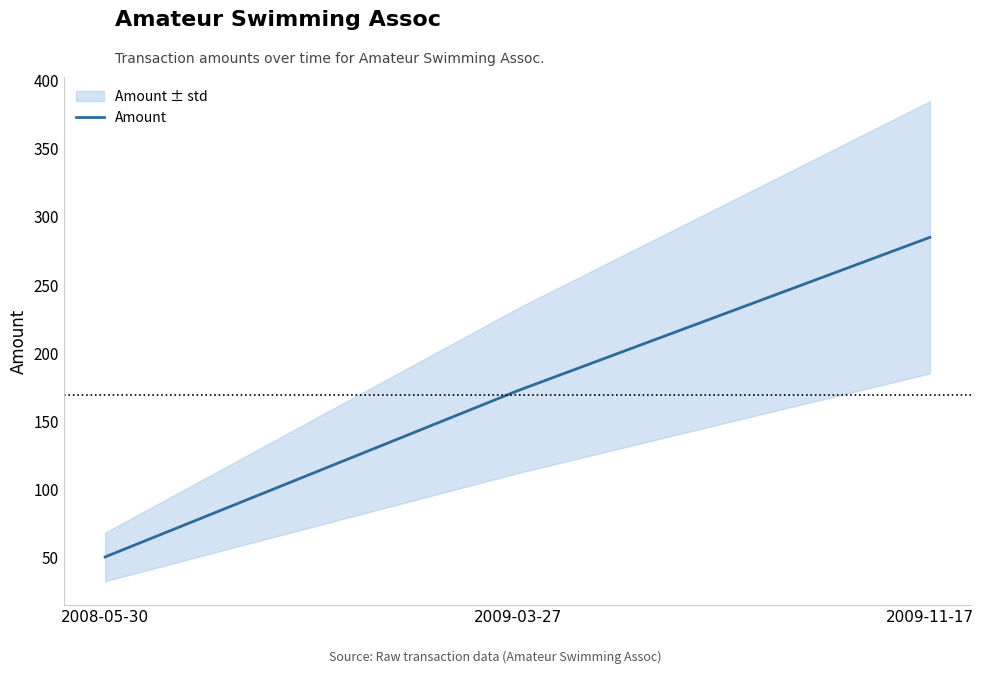

Rank the categories by value from highest to lowest.

2009-11-17, 2009-03-27, 2008-05-30